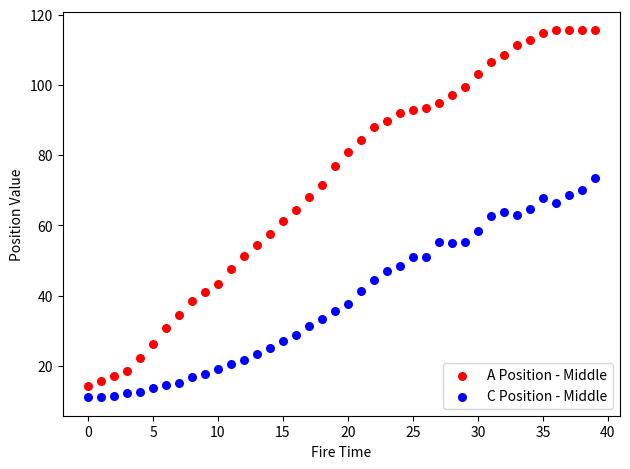

Which series reaches the maximum Y coordinate?

A Position - Middle